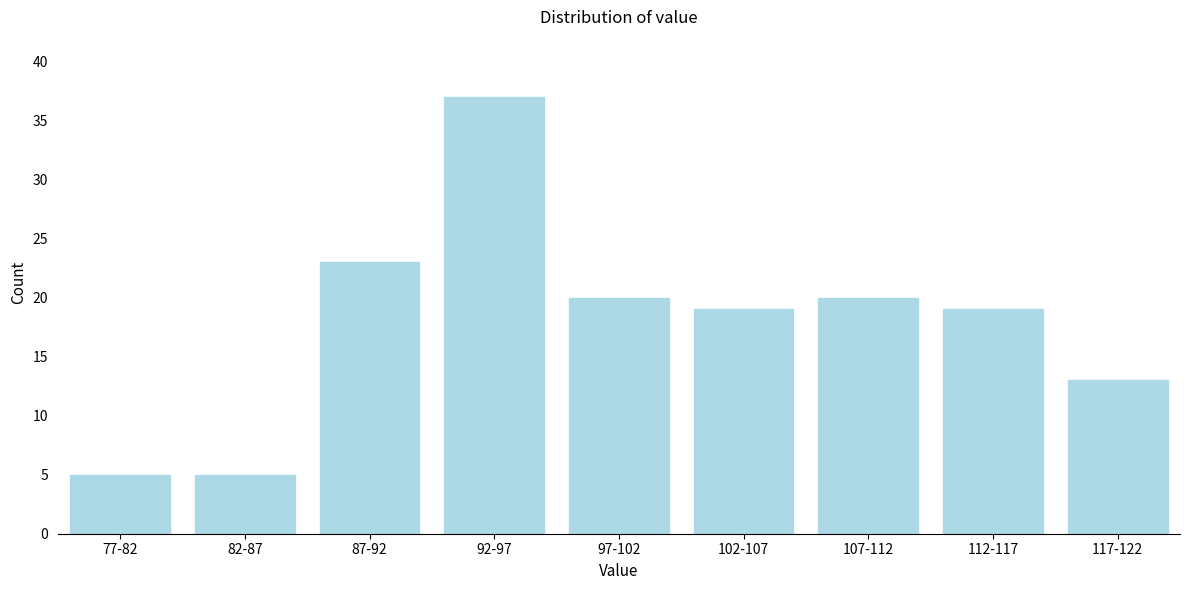

Reading left to right, transcribe all the data shown in this chart.

5	5	23	37	20	19	20	19	13